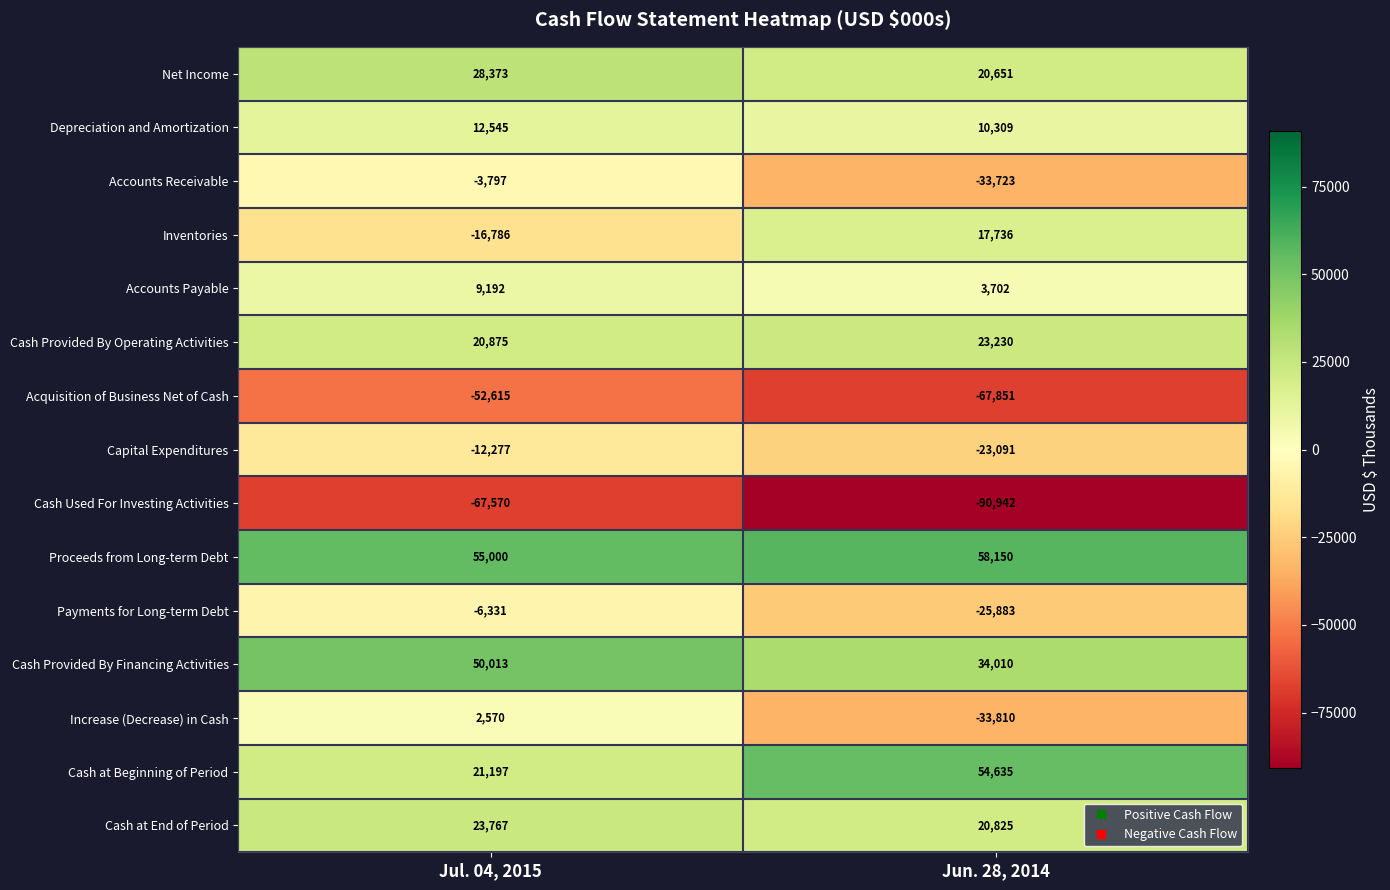

List the series in order of their peak value, lowest first.

Cash Used For Investing Activities, Acquisition of Business Net of Cash, Capital Expenditures, Payments for Long-term Debt, Accounts Receivable, Increase (Decrease) in Cash, Accounts Payable, Depreciation and Amortization, Inventories, Cash Provided By Operating Activities, Cash at End of Period, Net Income, Cash Provided By Financing Activities, Cash at Beginning of Period, Proceeds from Long-term Debt